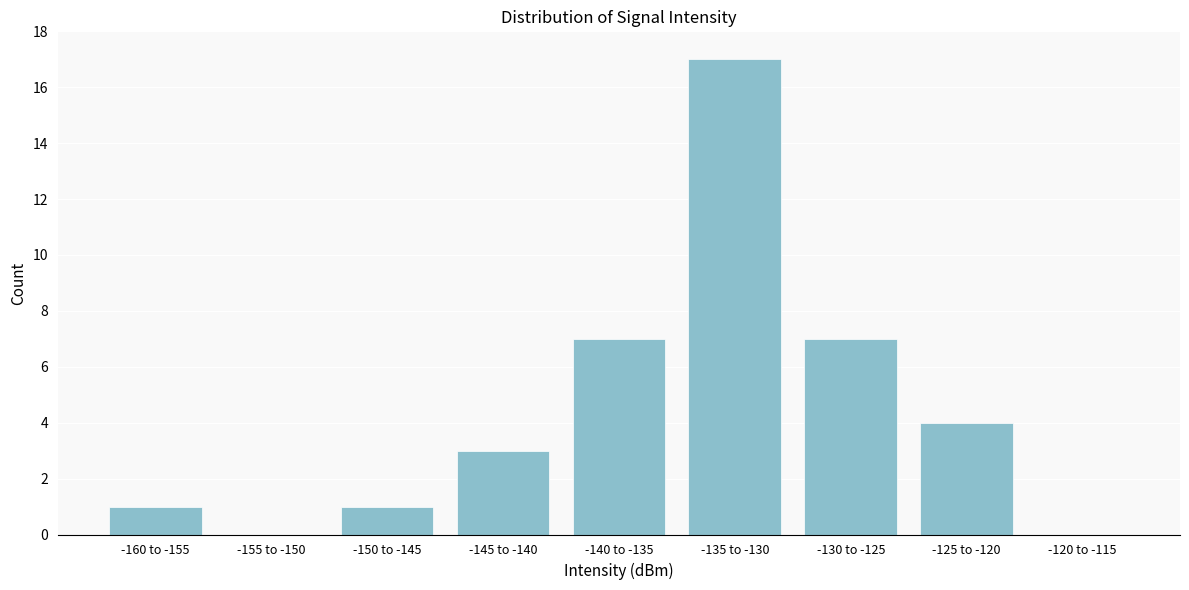

Reading right to left, transcribe all the data shown in this chart.

-120 to -115=0	-125 to -120=4	-130 to -125=7	-135 to -130=17	-140 to -135=7	-145 to -140=3	-150 to -145=1	-155 to -150=0	-160 to -155=1